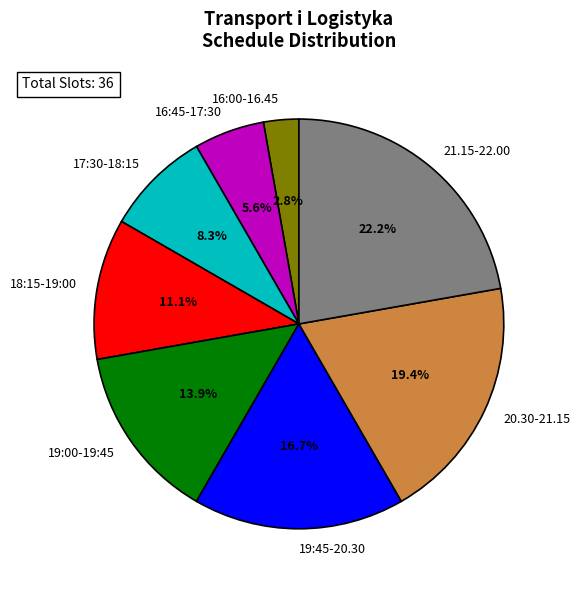

Does any single category account for the majority?

No